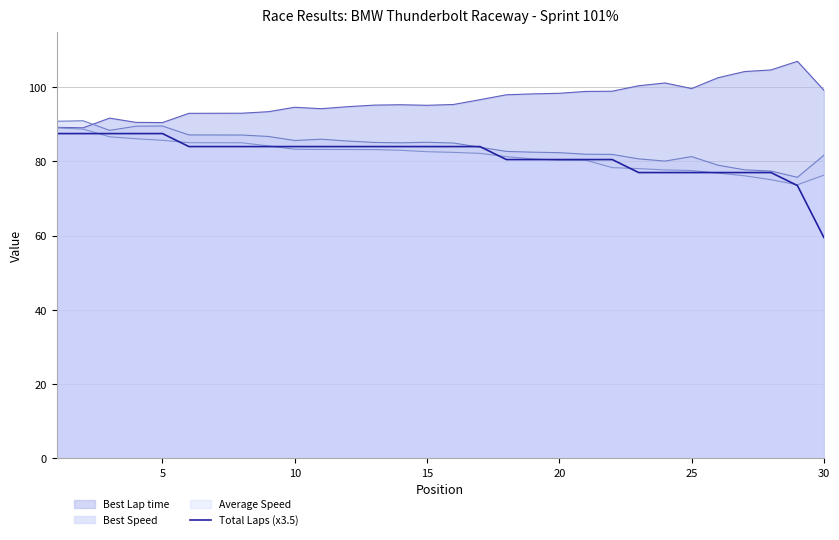

True or false: the data has more than 1 interior local peaks.

False